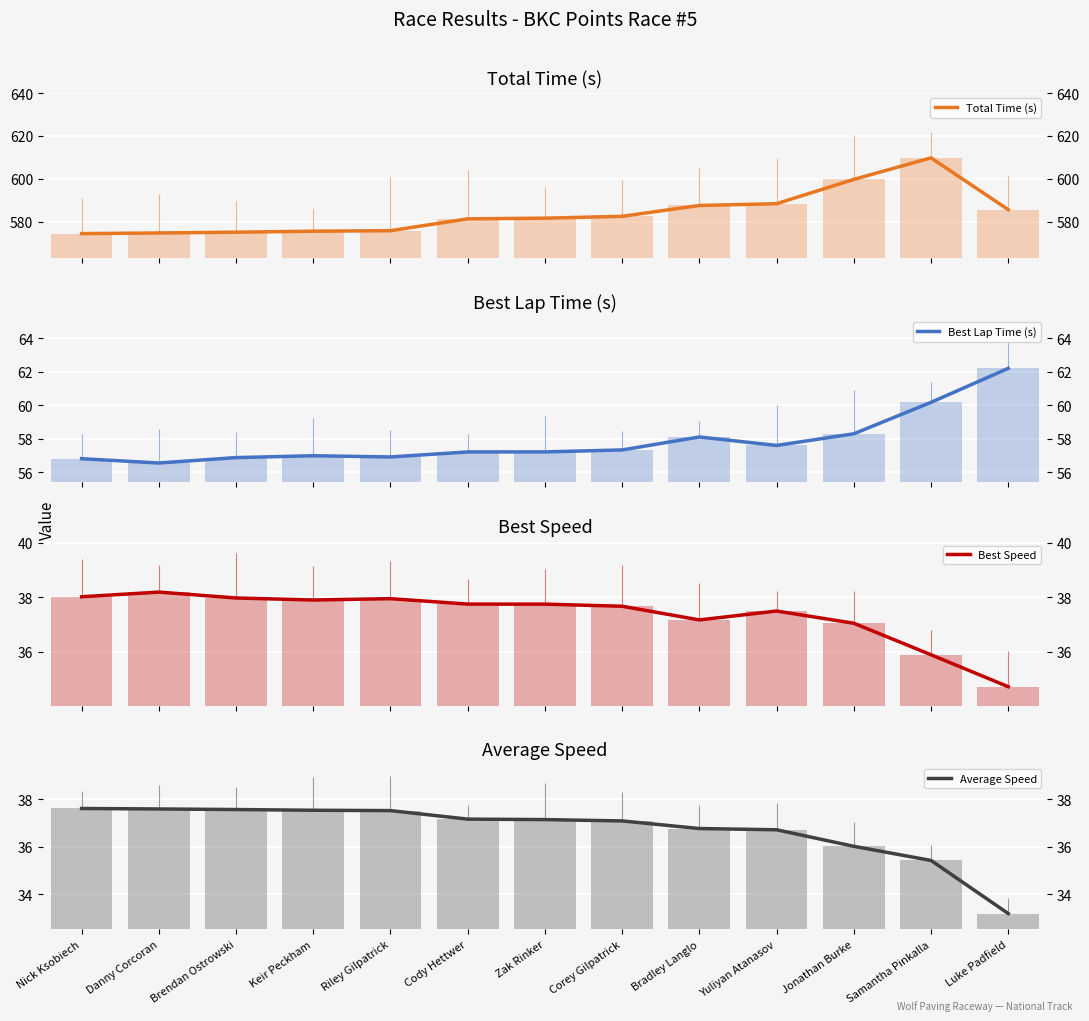

What is the difference between the Total Time (s) values at Brendan Ostrowski and Samantha Pinkalla?

34.7